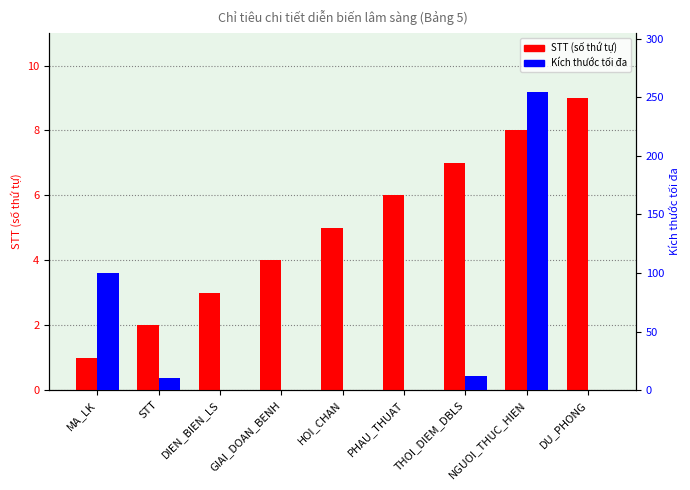

What position from the left is THOI_DIEM_DBLS?

7